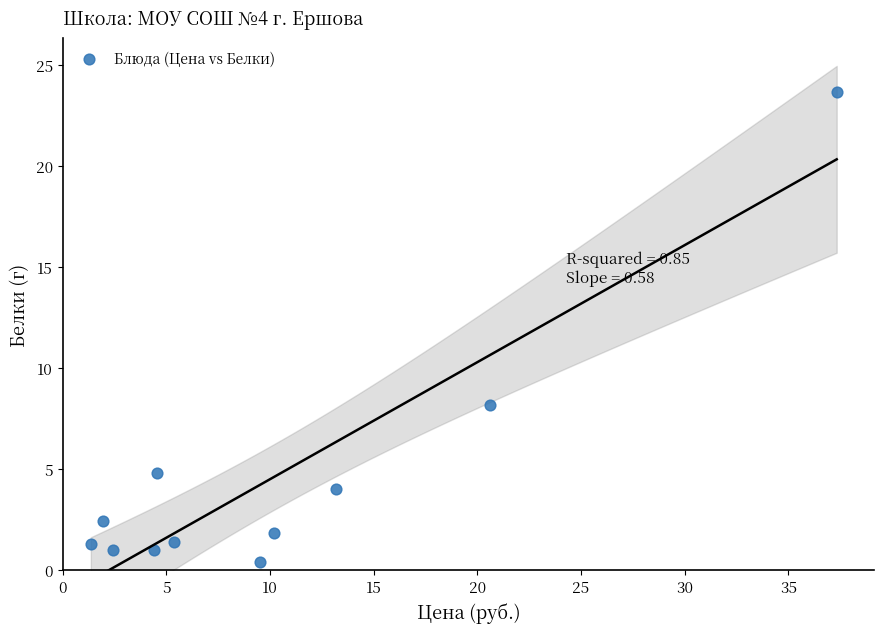

What is the range of Y values (max minus min)?

23.2